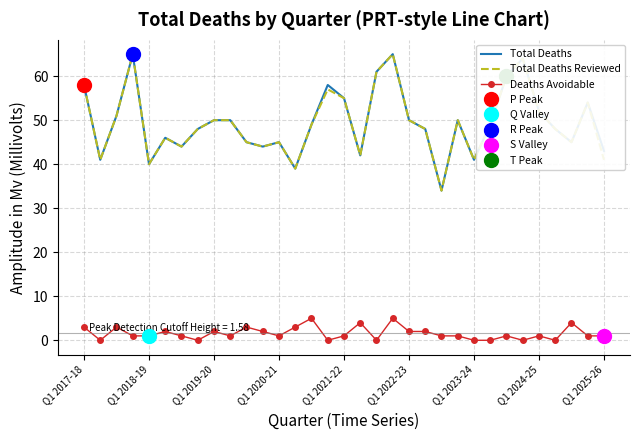

At which label does Total Deaths first exceed 49?

Q1 2017-18